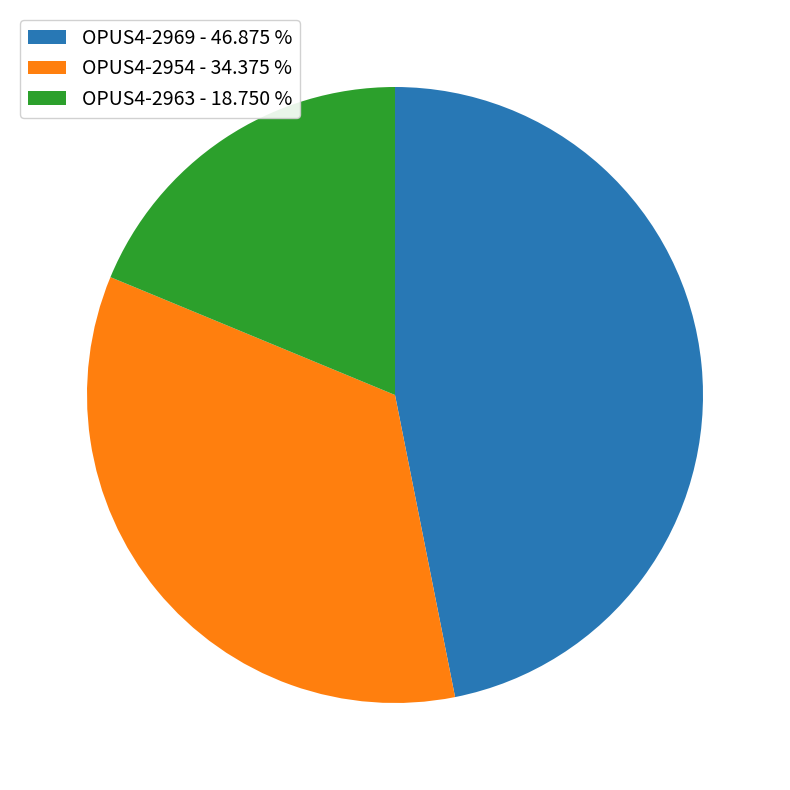

Which slice is the largest?

OPUS4-2969